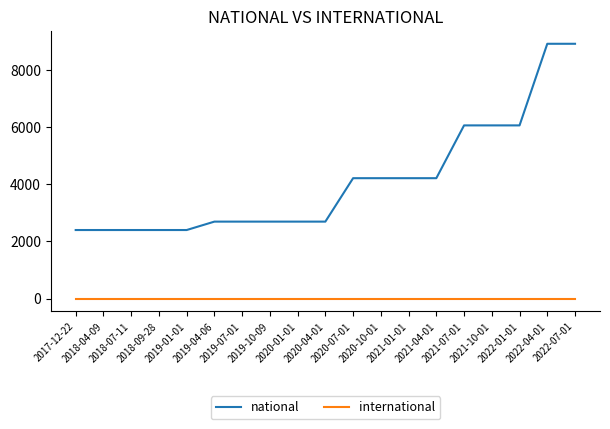

Which series has the widest spread of values?

national